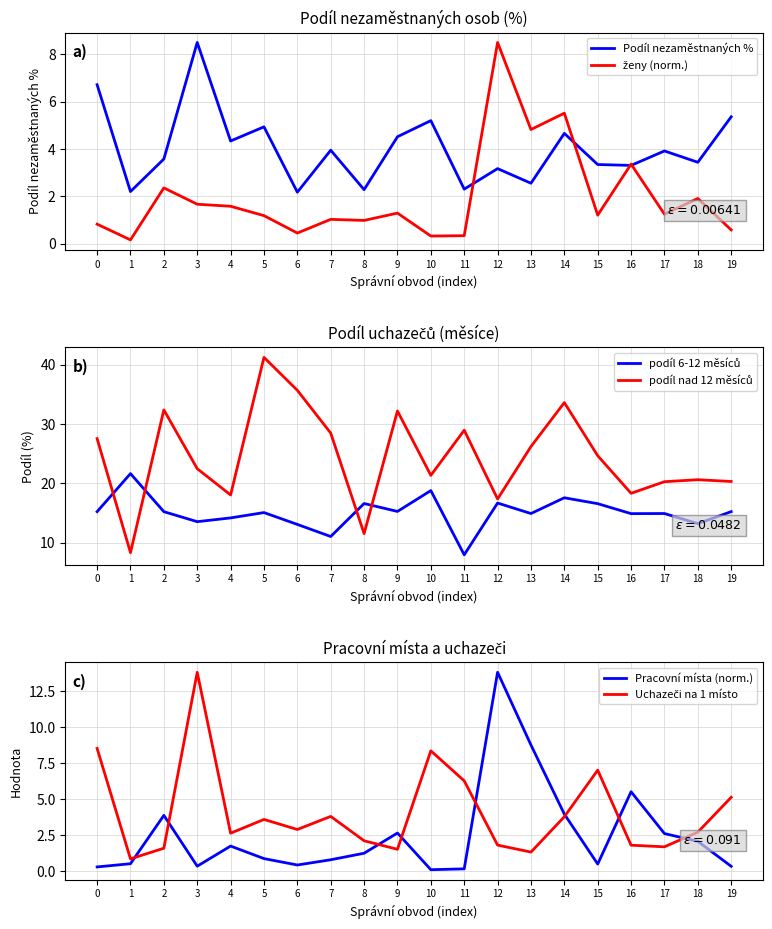

True or false: ženy (norm.) and podíl 6-12 měsíců cross at least once.

False